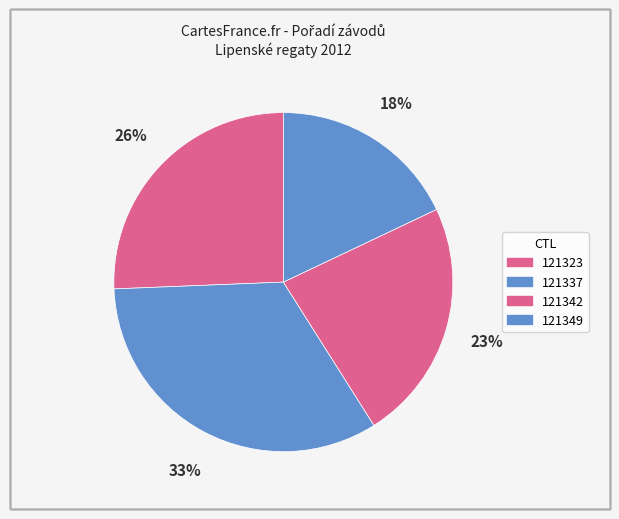

Does 121323 represent more than half of the total?

No